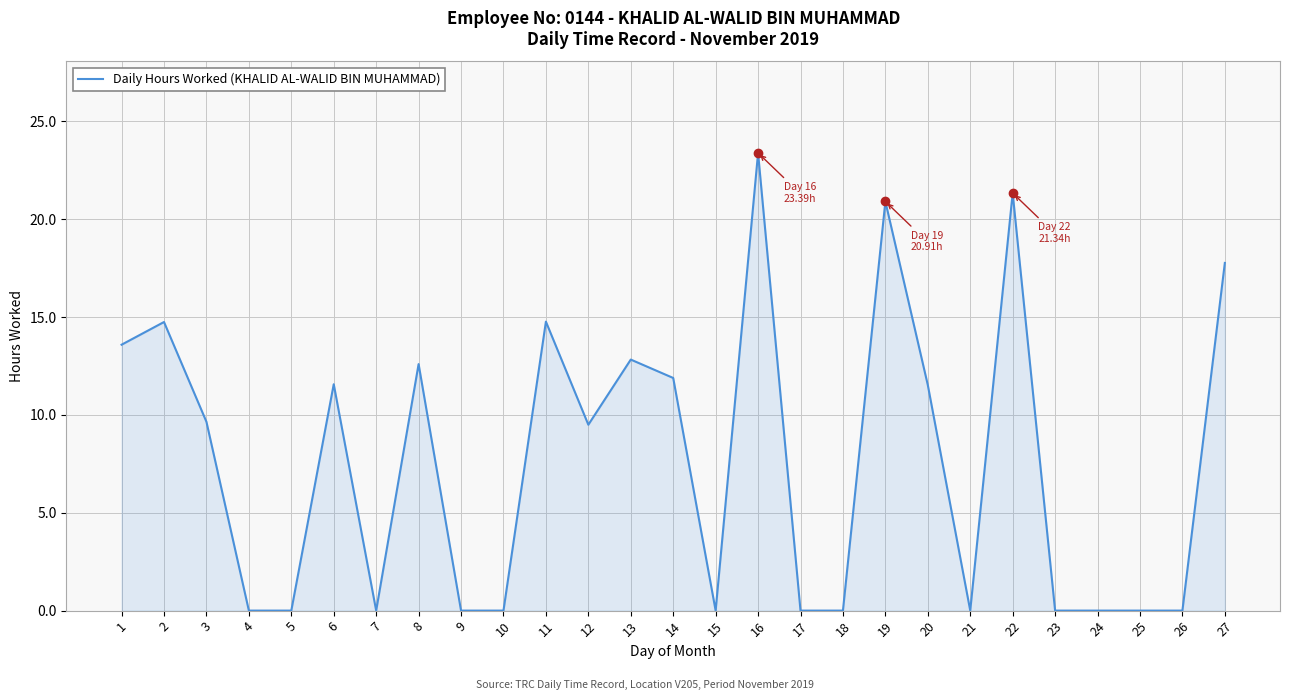

What is the maximum value shown in the chart?

23.4